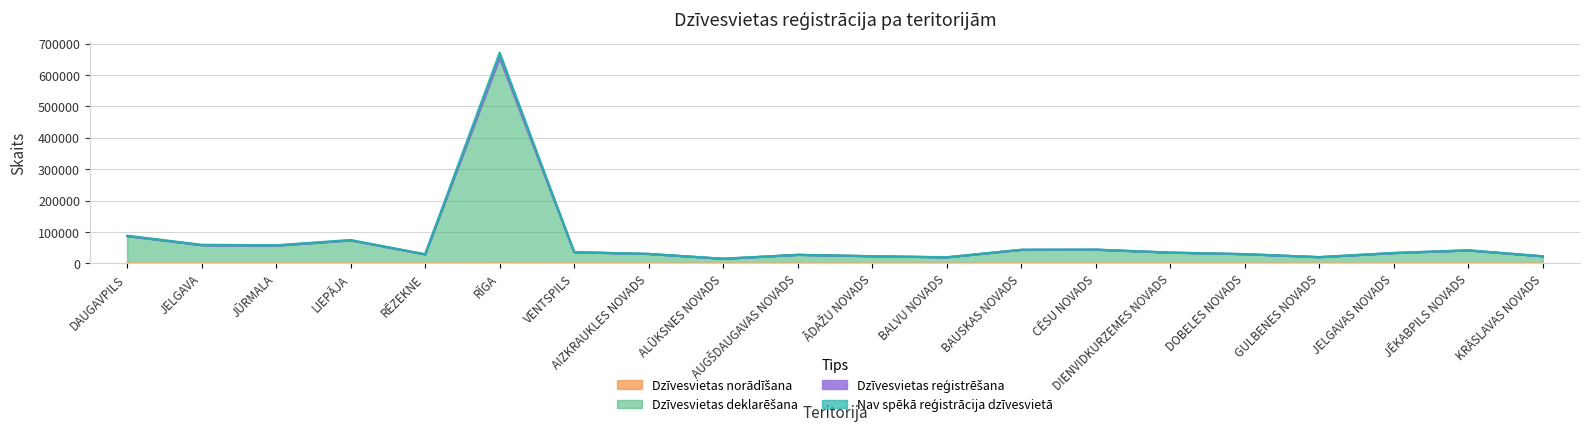

What is the lowest value of the Nav spēkā reģistrācija dzīvesvietā series?

15012